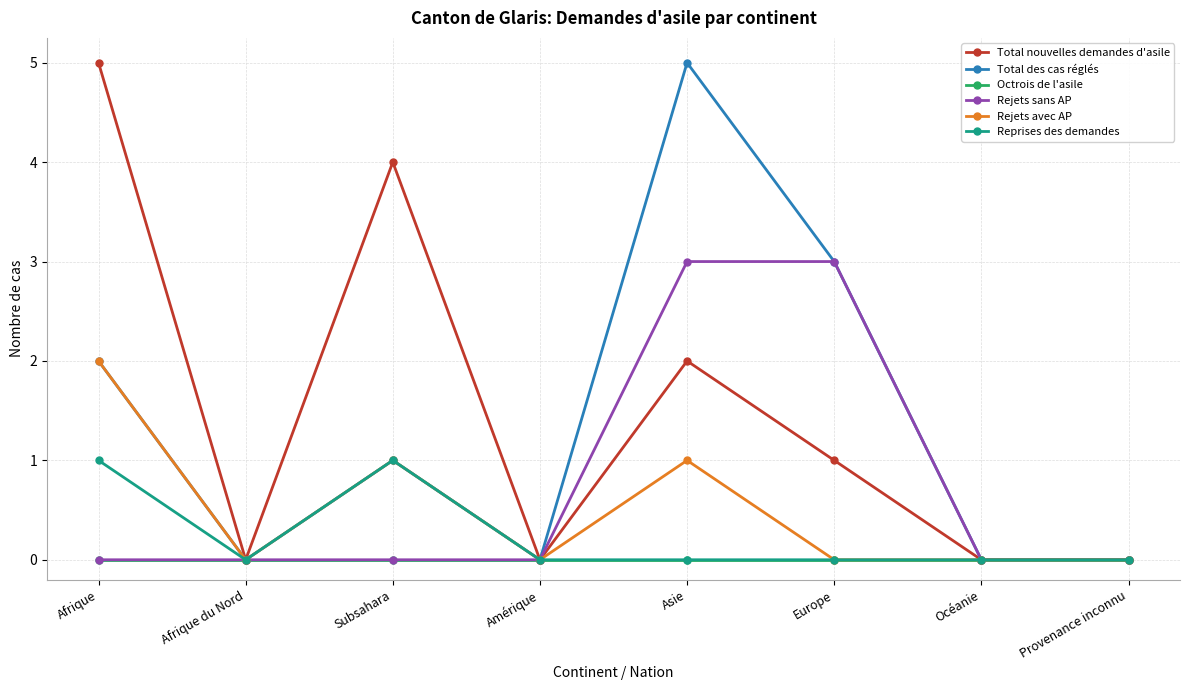

At which category does Rejets avec AP reach its first local valley?

Afrique du Nord